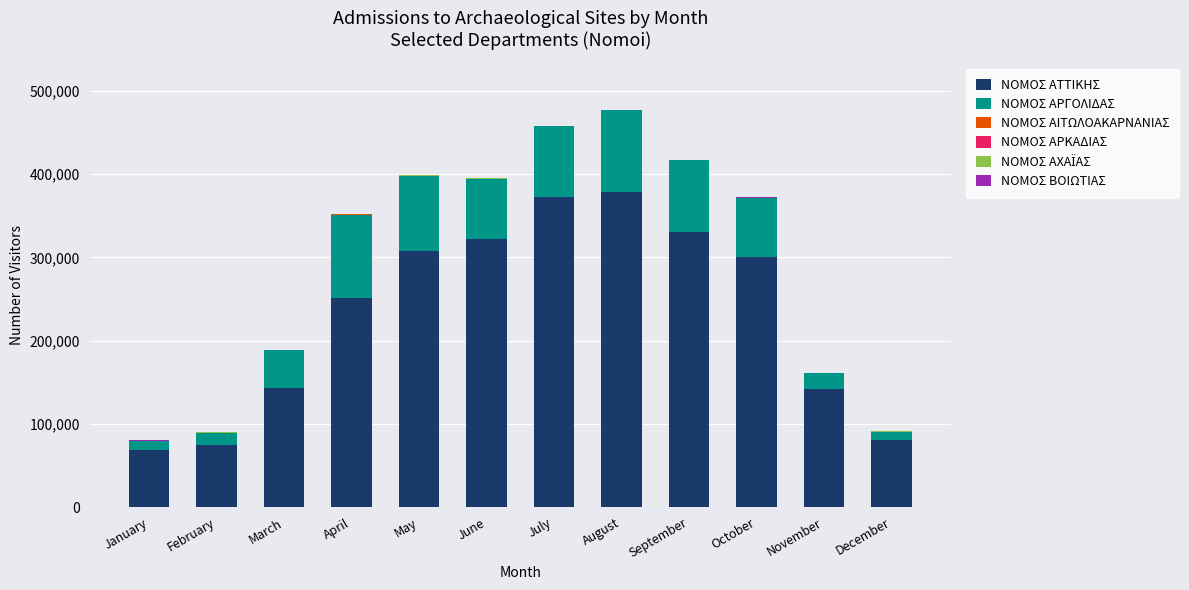

What is the highest value of the ΝΟΜΟΣ ΑΤΤΙΚΗΣ series?

378010